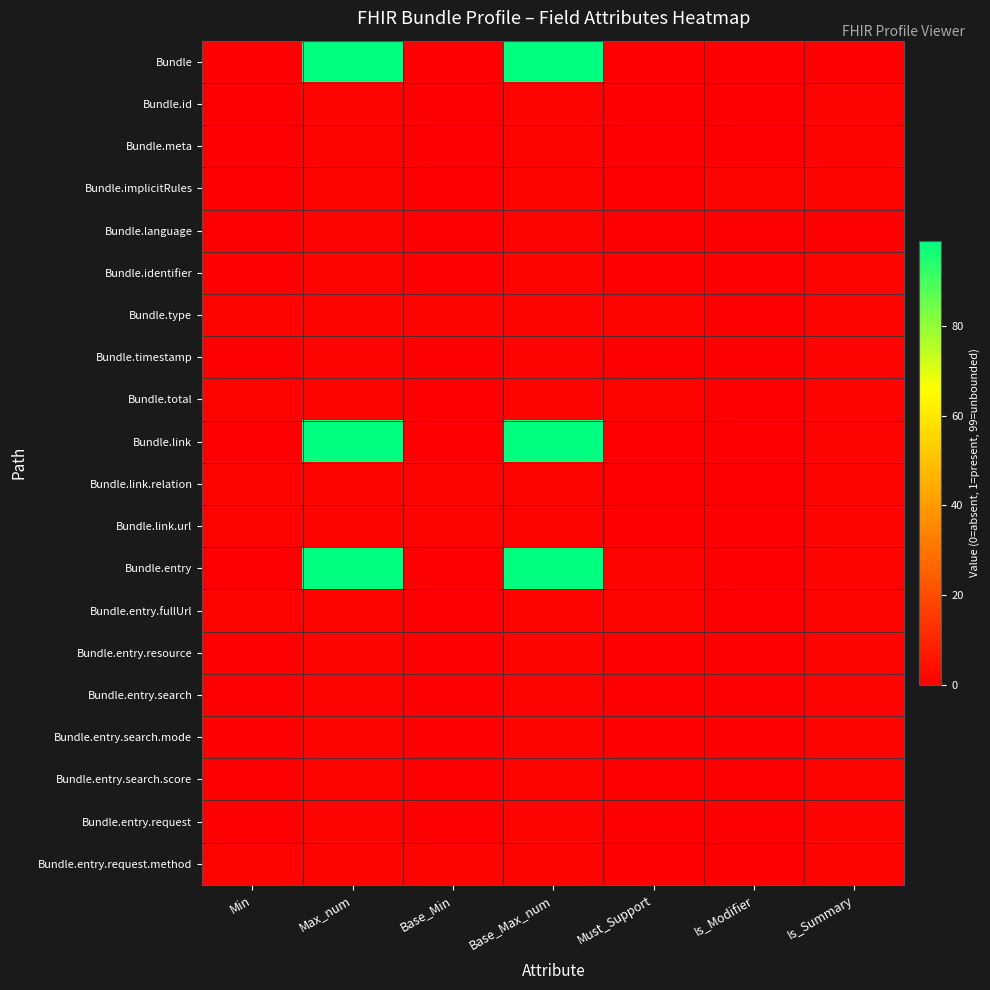

At how many categories does at least one series exceed 96?

2